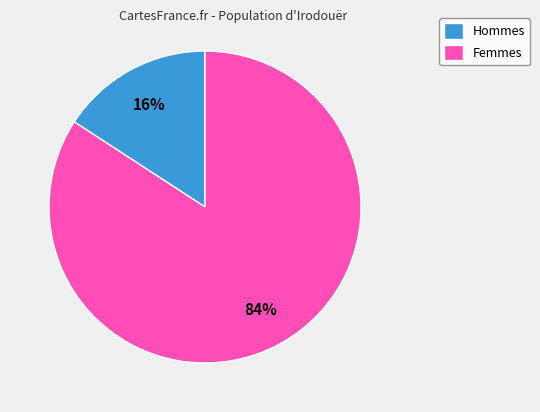

Which category has the biggest portion of the pie?

Femmes